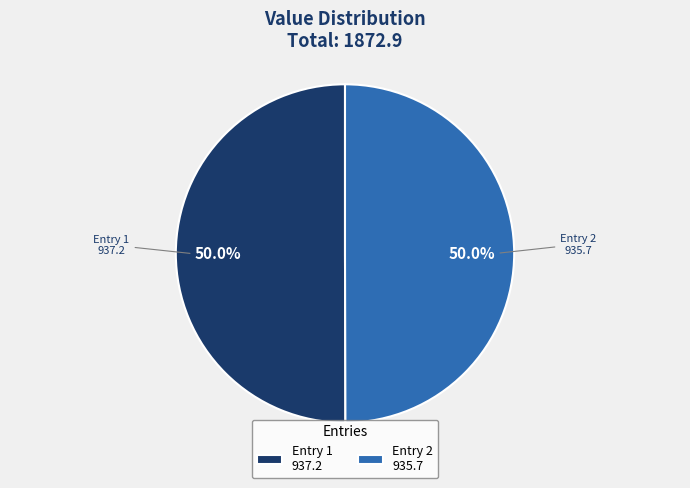

What is the ratio of the value at Entry 1 937.2 to the value at Entry 2 935.7?

1.0